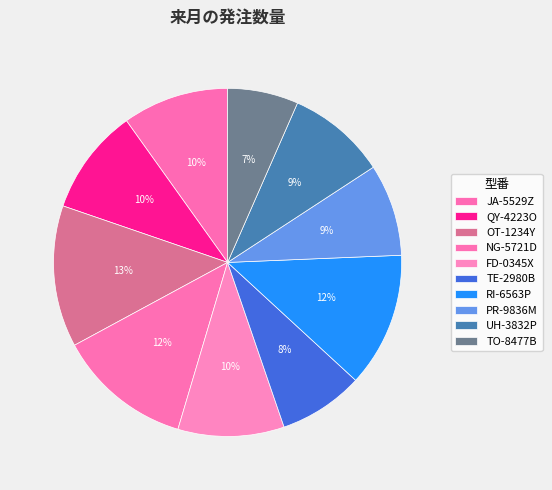

How many slices are in this pie chart?

10